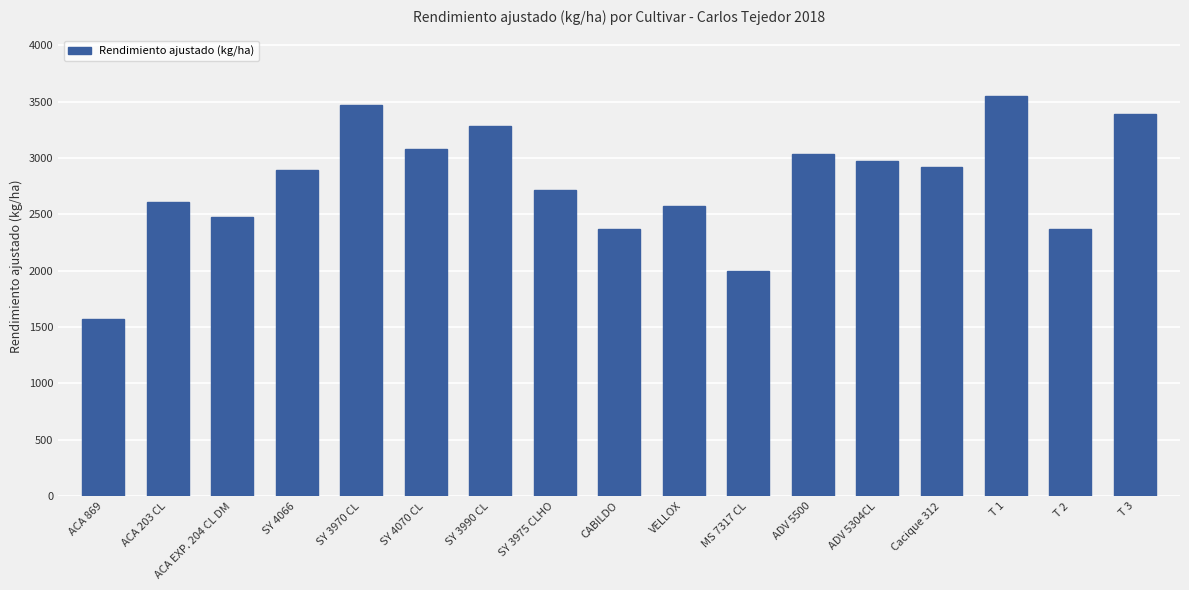

Where is the data nearest to the value 2561?

VELLOX